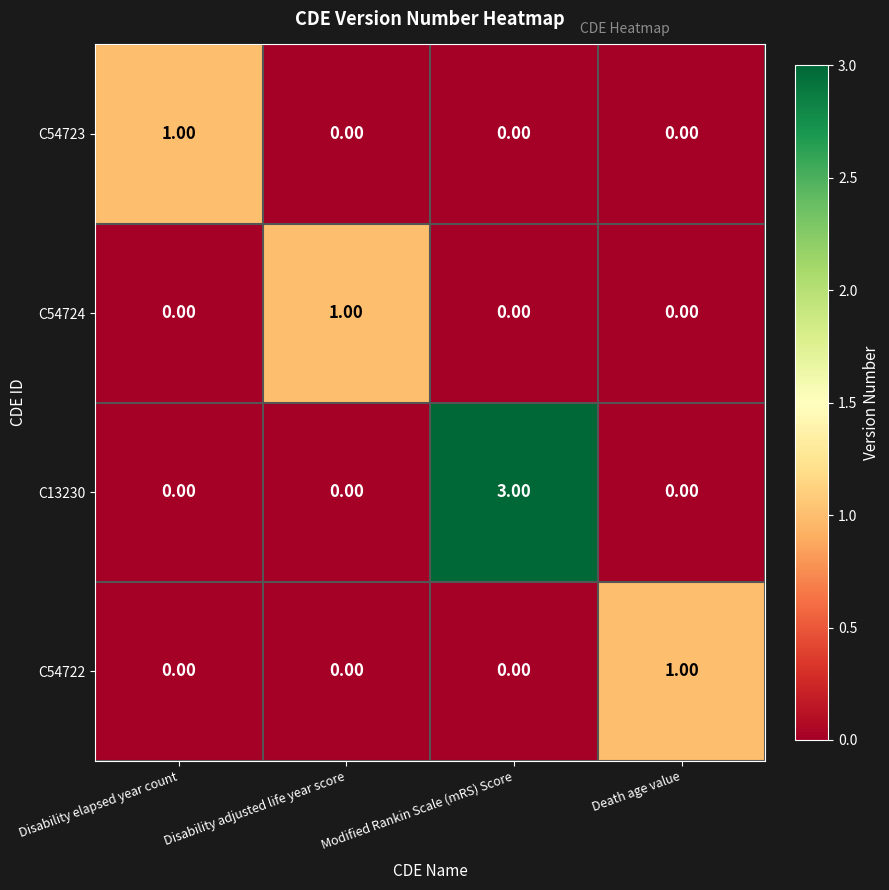

Which series changed the most between Modified Rankin Scale (mRS) Score and Death age value?

C13230